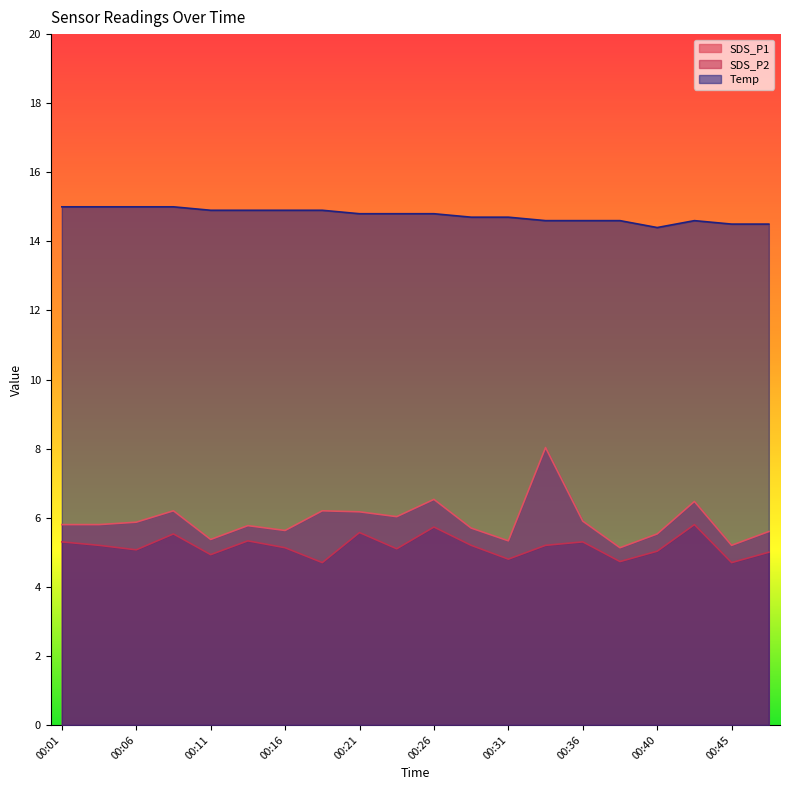

What is the value of the Temp point at the 10th from the left?

14.8